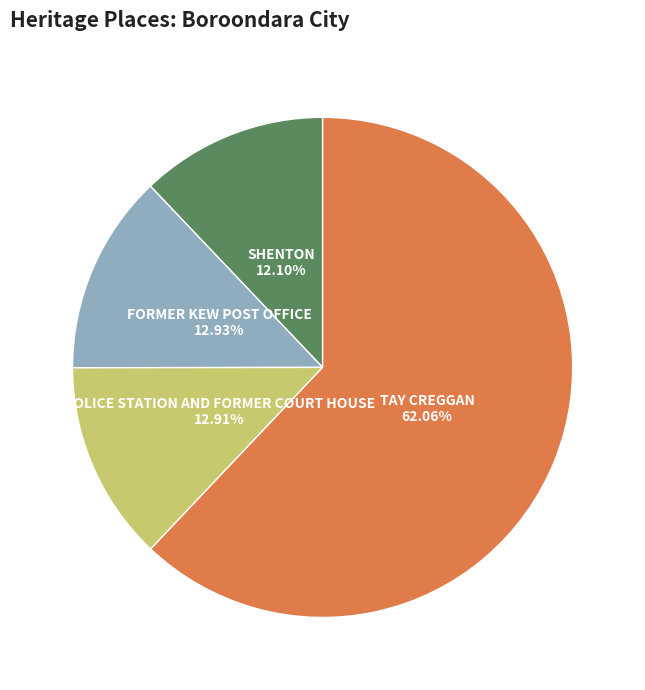

To the nearest percent, what portion does POLICE STATION AND FORMER COURT HOUSE represent?

13%